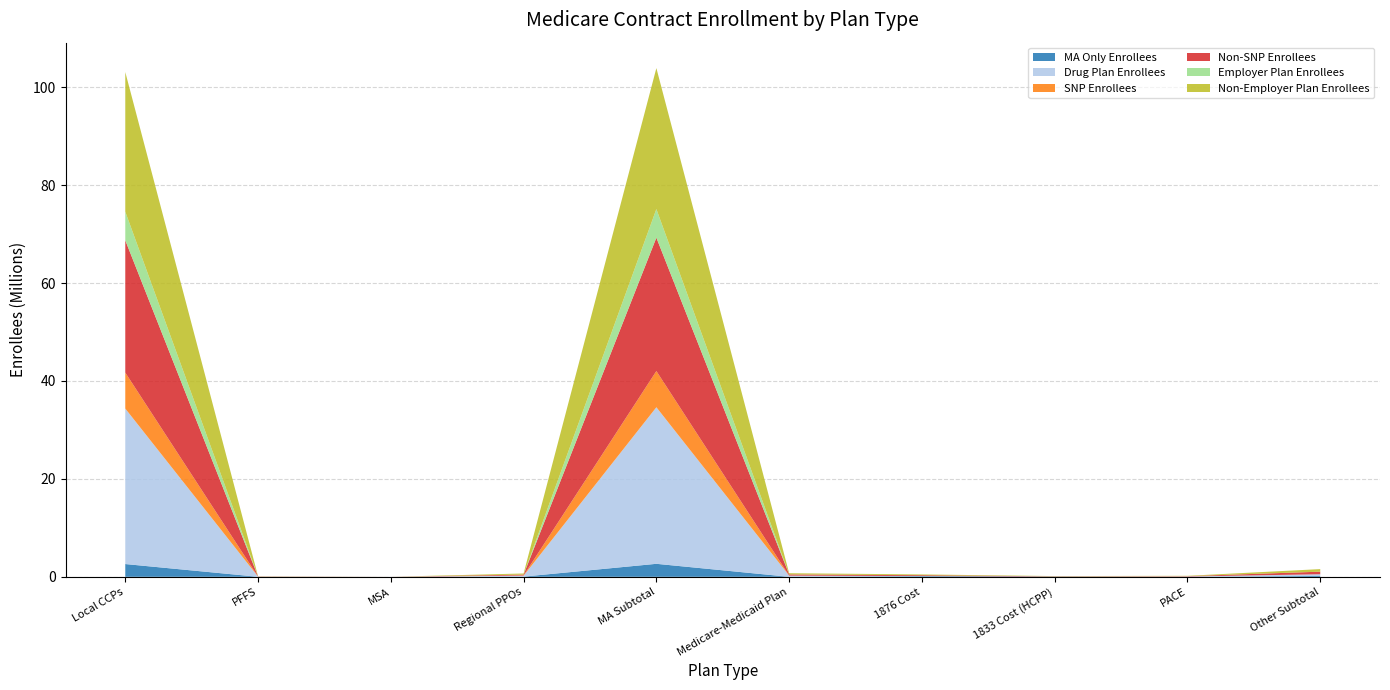

Reading left to right, list all the values displayed in this chart.

MA Only Enrollees: Local CCPs=2609589	PFFS=5021	MSA=1307	Regional PPOs=39525	MA Subtotal=2655442	Medicare-Medicaid Plan=0	1876 Cost=130197	1833 Cost (HCPP)=49485	PACE=0	Other Subtotal=179682
Drug Plan Enrollees: Local CCPs=31762114	PFFS=34457	MSA=0	Regional PPOs=186994	MA Subtotal=31983565	Medicare-Medicaid Plan=245155	1876 Cost=31578	1833 Cost (HCPP)=0	PACE=67886	Other Subtotal=344619
SNP Enrollees: Local CCPs=7345442	PFFS=0	MSA=0	Regional PPOs=51809	MA Subtotal=7397251	Medicare-Medicaid Plan=0	1876 Cost=0	1833 Cost (HCPP)=0	PACE=0	Other Subtotal=0
Non-SNP Enrollees: Local CCPs=27026261	PFFS=39478	MSA=1307	Regional PPOs=174710	MA Subtotal=27241756	Medicare-Medicaid Plan=245155	1876 Cost=161775	1833 Cost (HCPP)=49485	PACE=67886	Other Subtotal=524301
Employer Plan Enrollees: Local CCPs=5847676	PFFS=0	MSA=337	Regional PPOs=1722	MA Subtotal=5849735	Medicare-Medicaid Plan=0	1876 Cost=1991	1833 Cost (HCPP)=0	PACE=0	Other Subtotal=1991
Non-Employer Plan Enrollees: Local CCPs=28524027	PFFS=39478	MSA=970	Regional PPOs=224797	MA Subtotal=28789272	Medicare-Medicaid Plan=245155	1876 Cost=159784	1833 Cost (HCPP)=49485	PACE=67886	Other Subtotal=522310